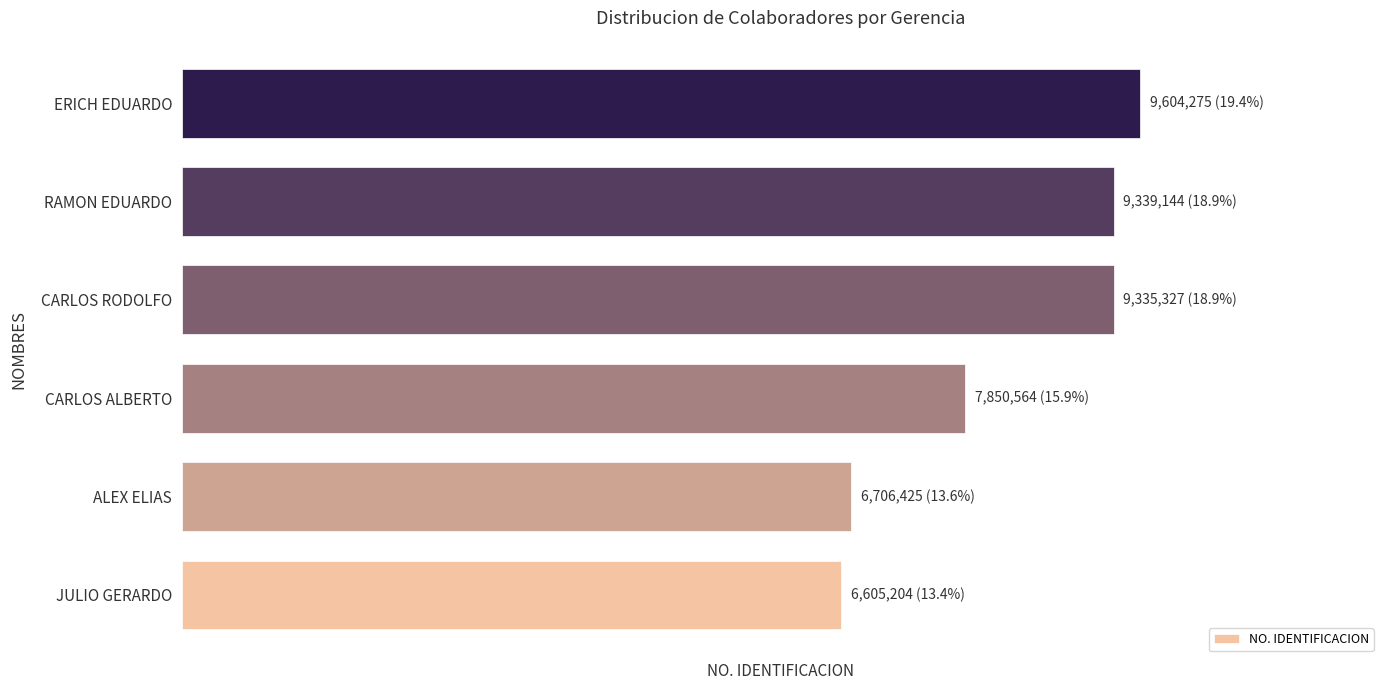

Does the chart contain any negative values?

No